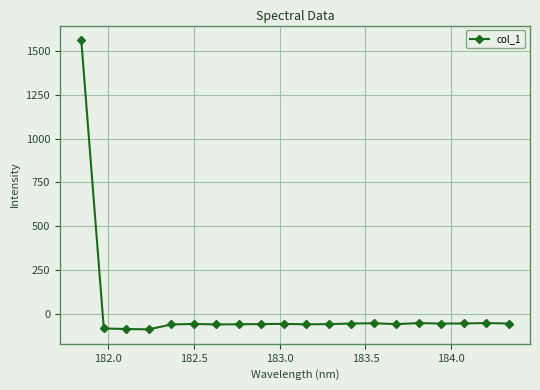

What is the sum of all values?

363.3